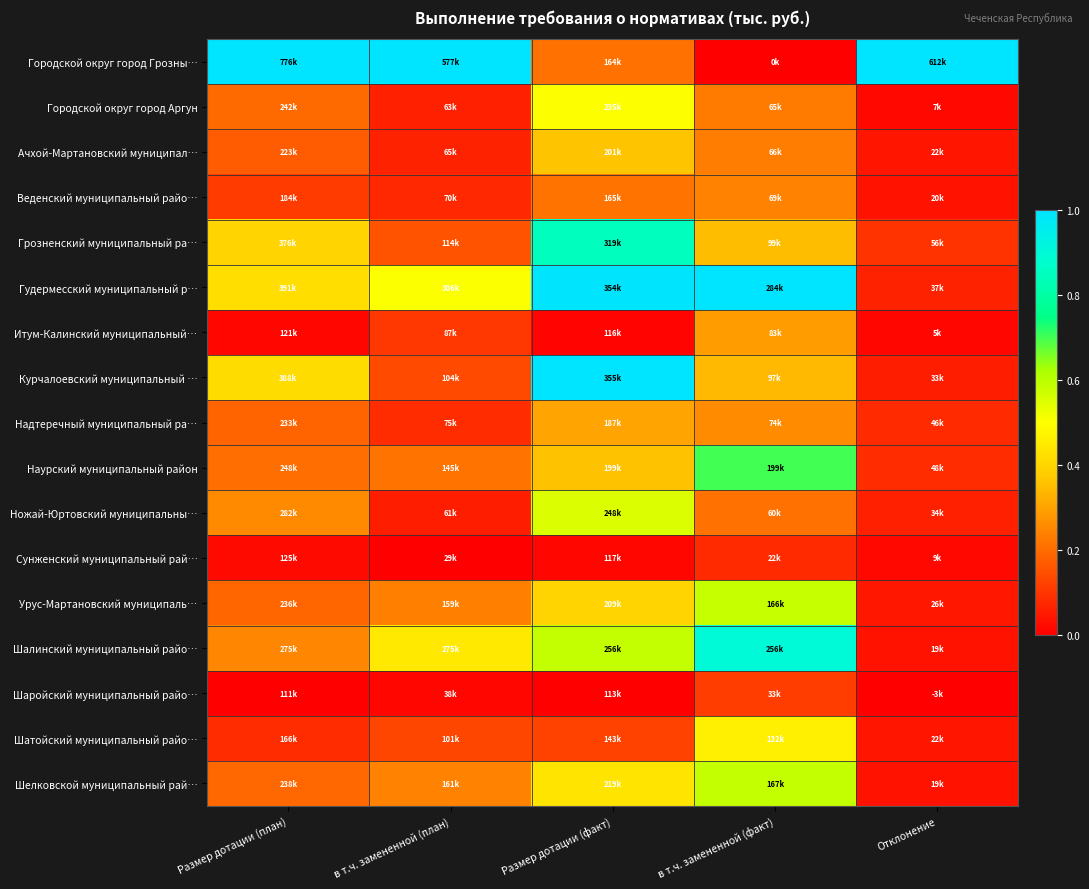

Between Размер дотации (факт) and в т.ч. замененной (план), which is larger?

в т.ч. замененной (план)